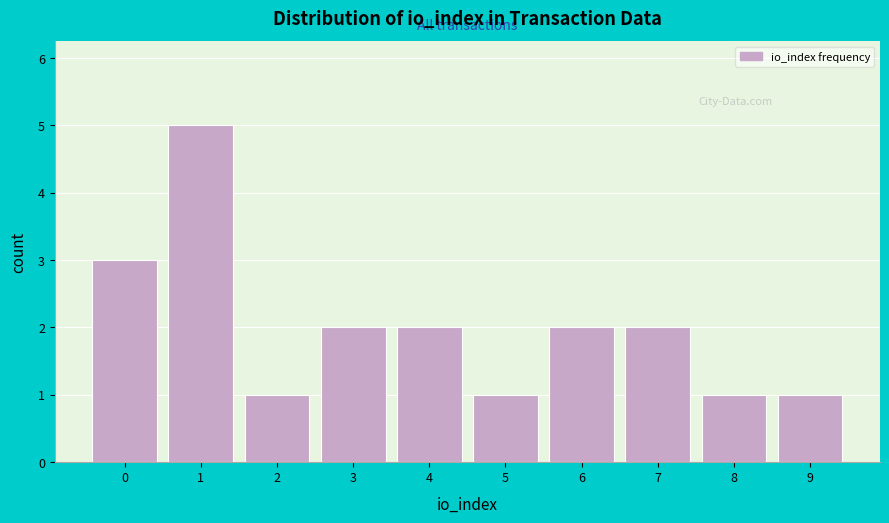

Which range on the x-axis has the tallest bar?

0.5 to 1.5